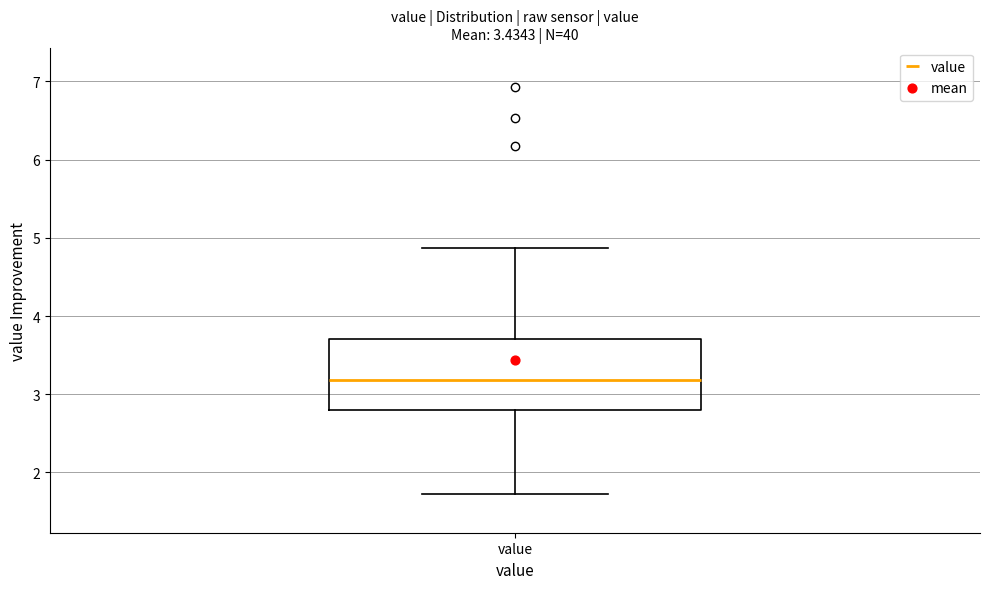

Read this box plot against the y-axis: the position of the median line, the range covered by the box, and the ends of both whiskers. The values are not printed on the chart, so give them approximately, as read against the axis.

median 3.2, box 2.8 to 3.7, whiskers 1.7 to 4.9